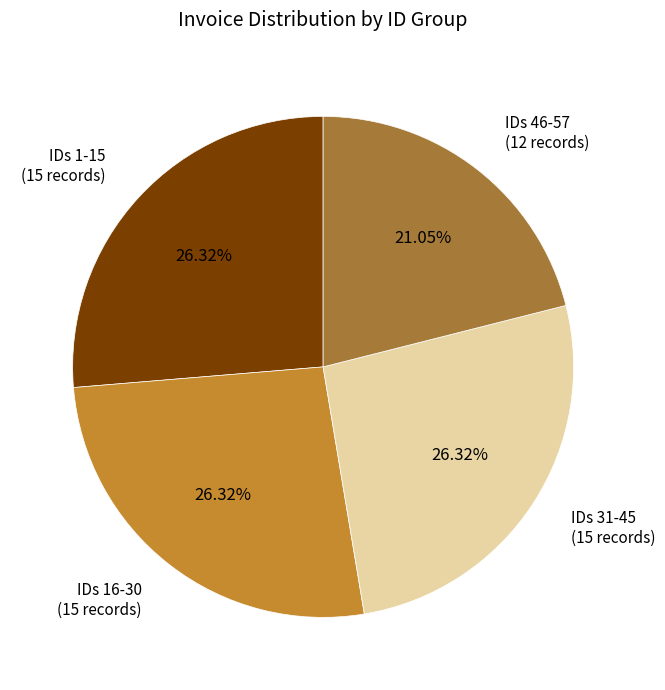

Is the sum of IDs 46-57 (12 records) and IDs 16-30 (15 records) greater than half?

No